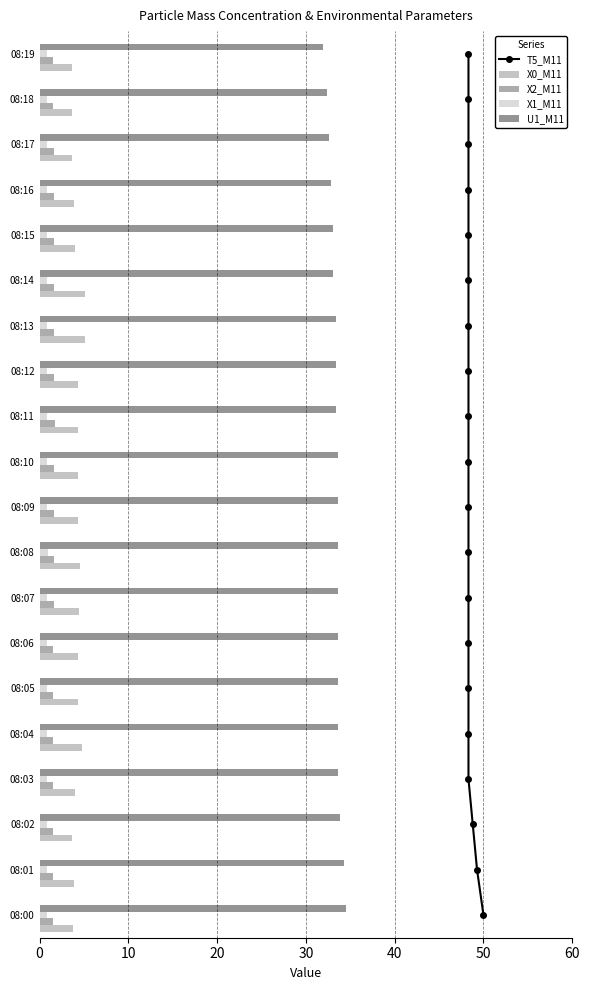

Is the value of X1_M11 at 08:16 greater than the value of U1_M11 at 08:19?

No